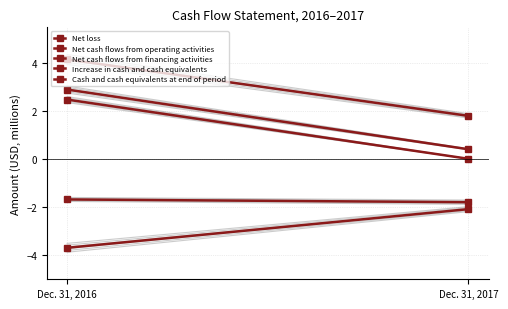

Reading left to right, transcribe all the data shown in this chart.

Net loss: Dec. 31, 2016=-3.7	Dec. 31, 2017=-2.1
Net cash flows from operating activities: Dec. 31, 2016=-1.7	Dec. 31, 2017=-1.8
Net cash flows from financing activities: Dec. 31, 2016=4.2	Dec. 31, 2017=1.8
Increase in cash and cash equivalents: Dec. 31, 2016=2.5	Dec. 31, 2017=0.0
Cash and cash equivalents at end of period: Dec. 31, 2016=2.9	Dec. 31, 2017=0.4